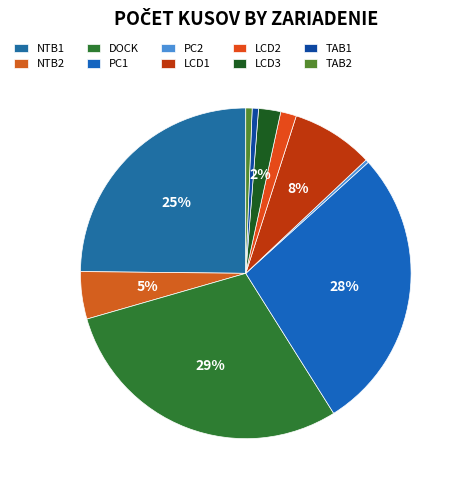

Is LCD2 the majority of the pie?

No